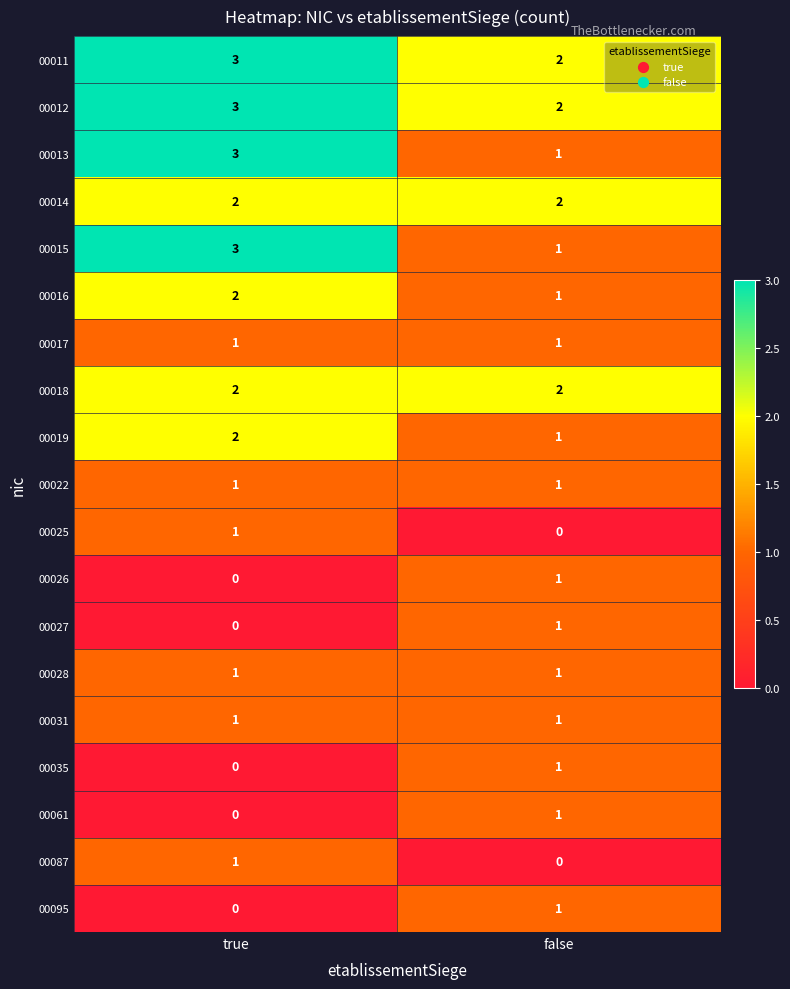

Rank the categories by 00016 value from lowest to highest.

false, true